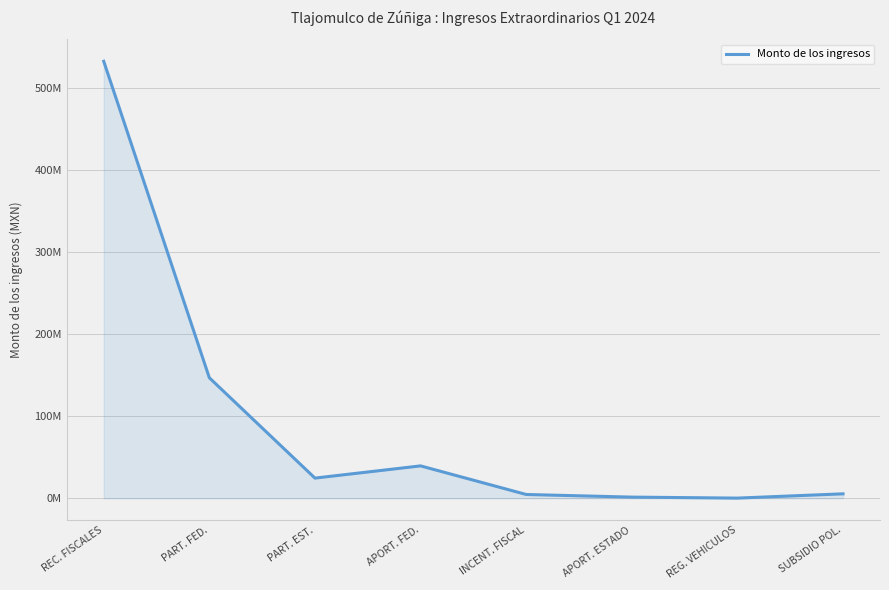

Which category has the lowest value across all series?

REG. VEHICULOS